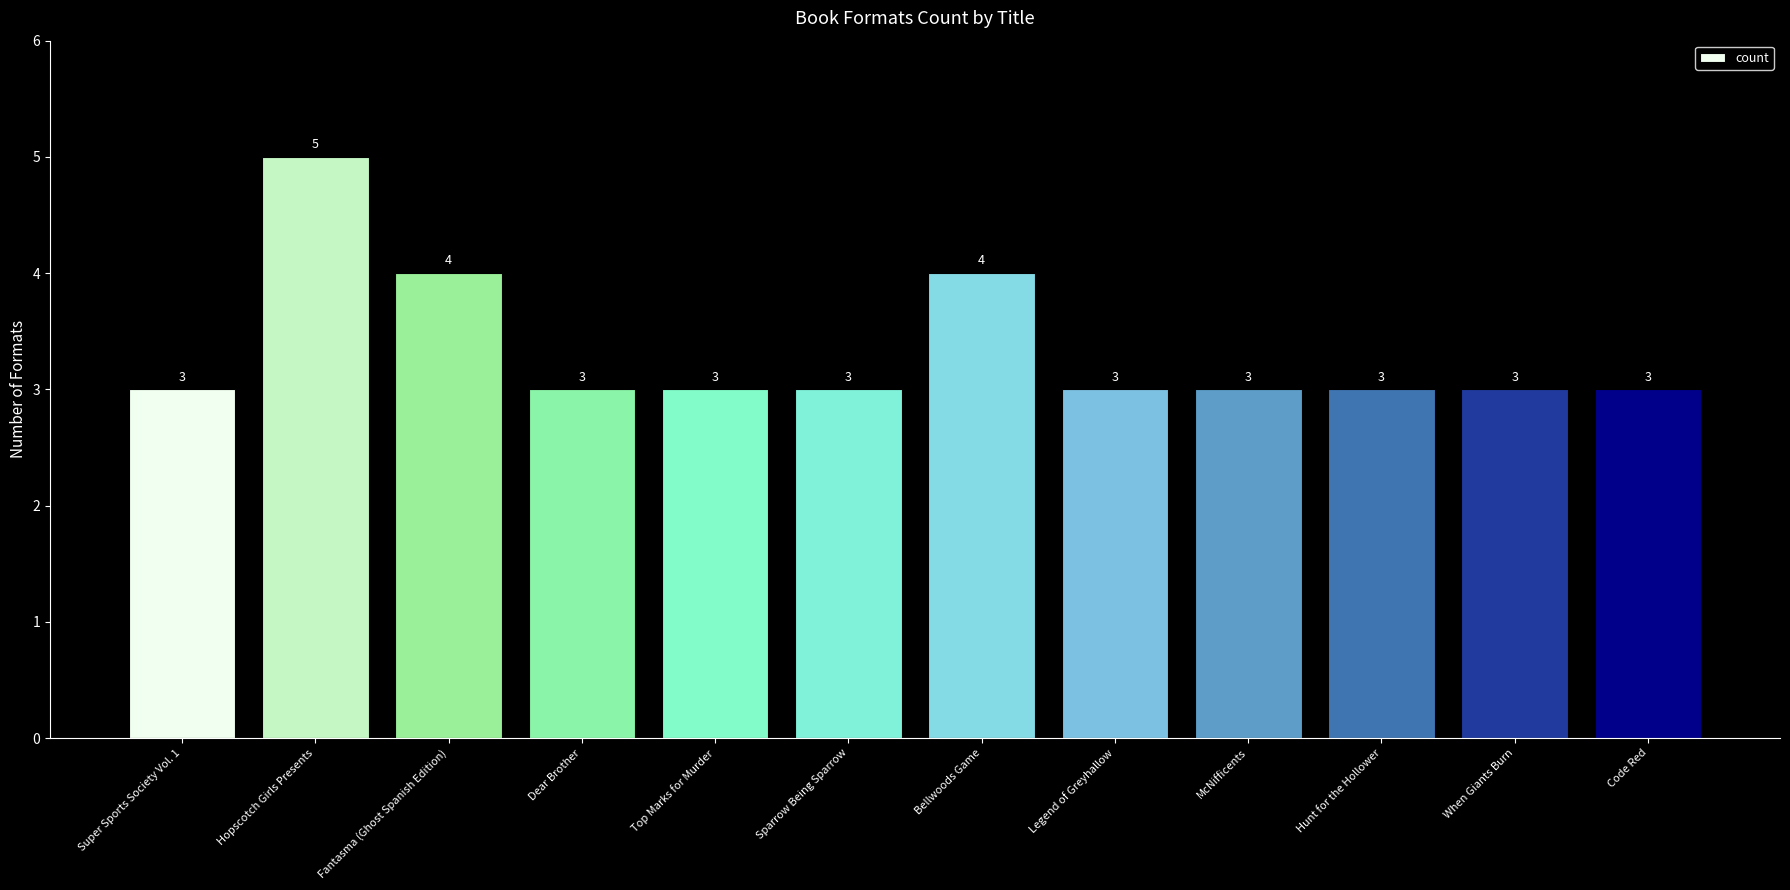

How many values are between 3 and 4?

11